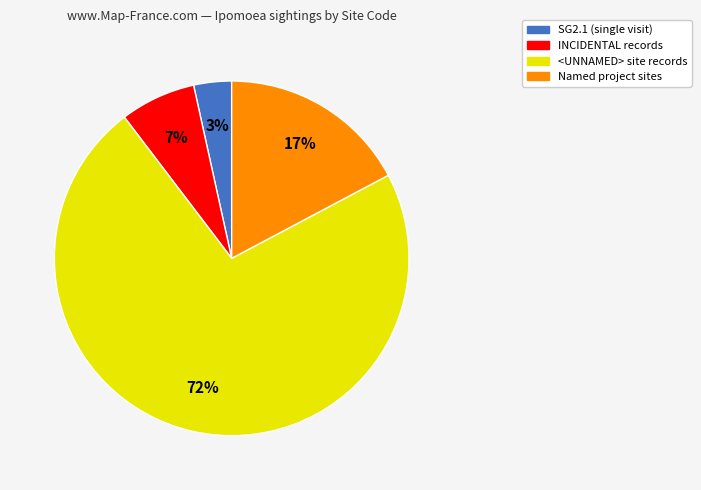

Rank the categories by value from highest to lowest.

<UNNAMED> site records, Named project sites, INCIDENTAL records, SG2.1 (single visit)